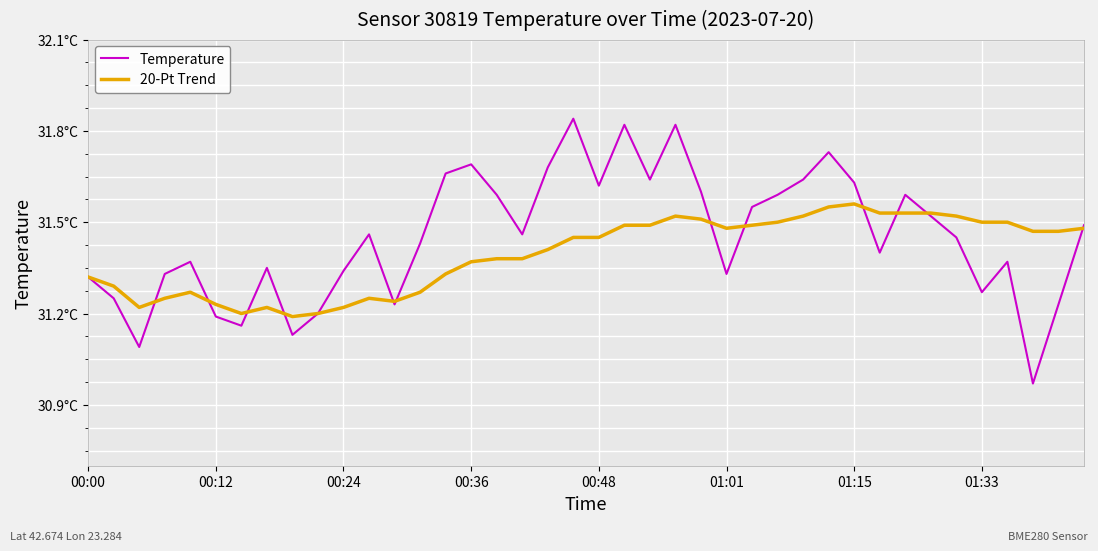

Which category has the highest value across all series?

19